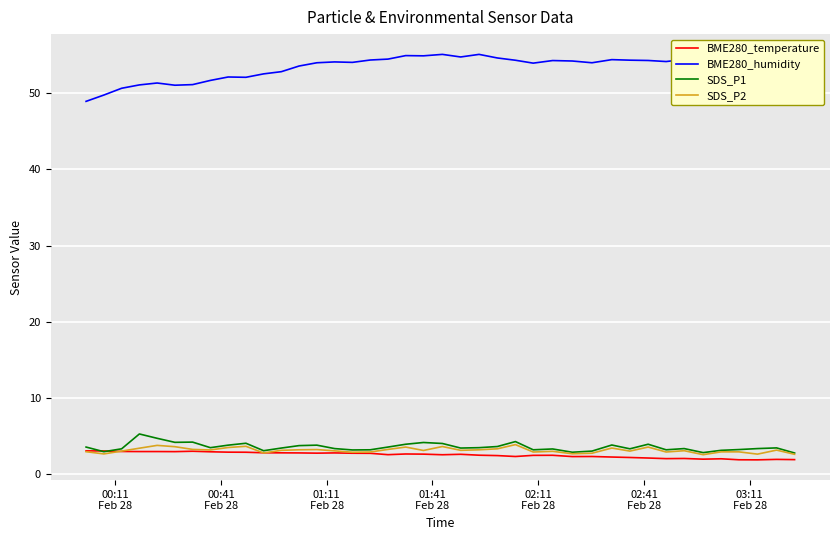

Which series has the largest total across all categories?

BME280_humidity